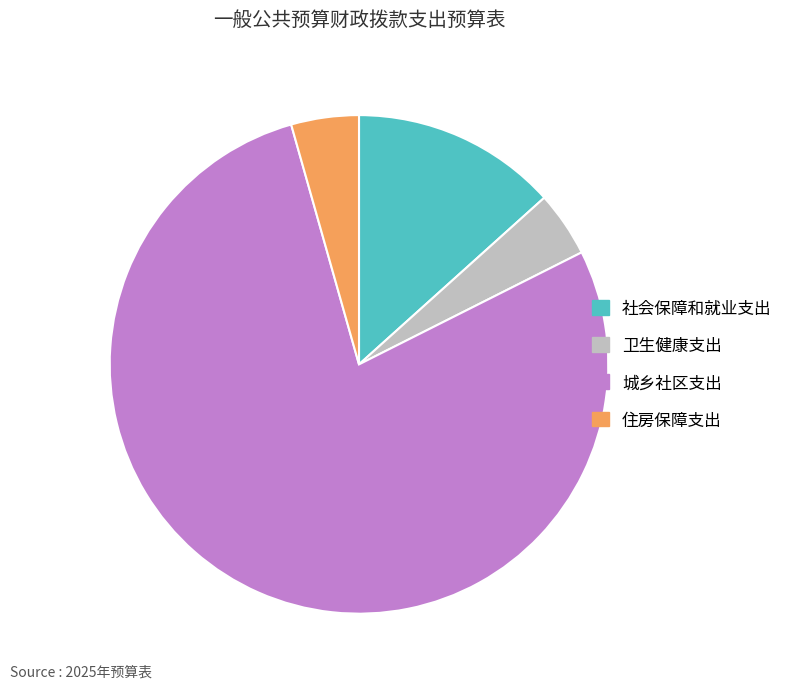

Combined, do 卫生健康支出 and 住房保障支出 account for over 50%?

No